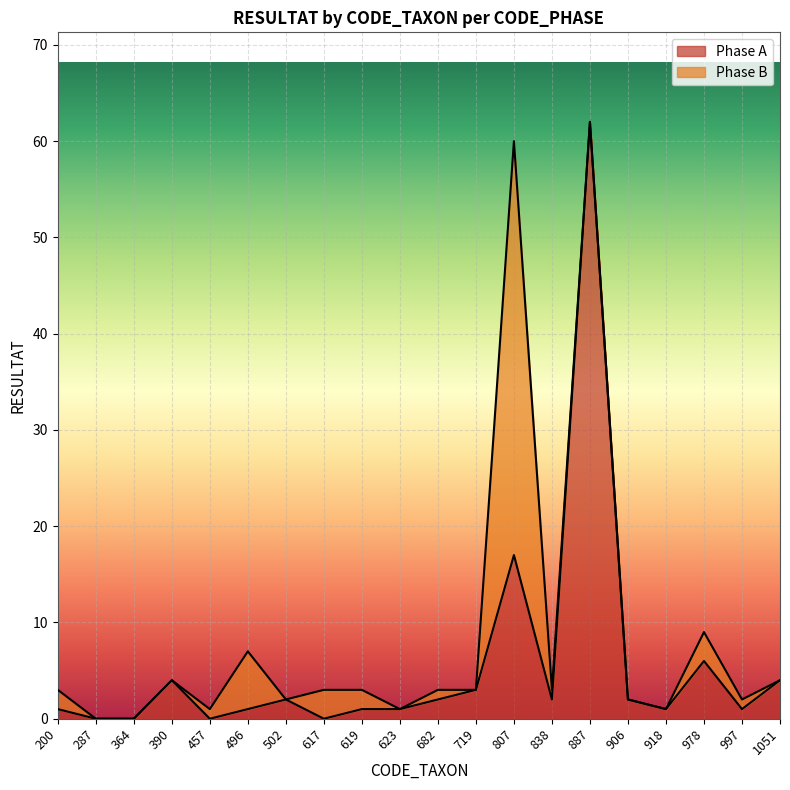

At which category does the chart reach its peak across all series?

887